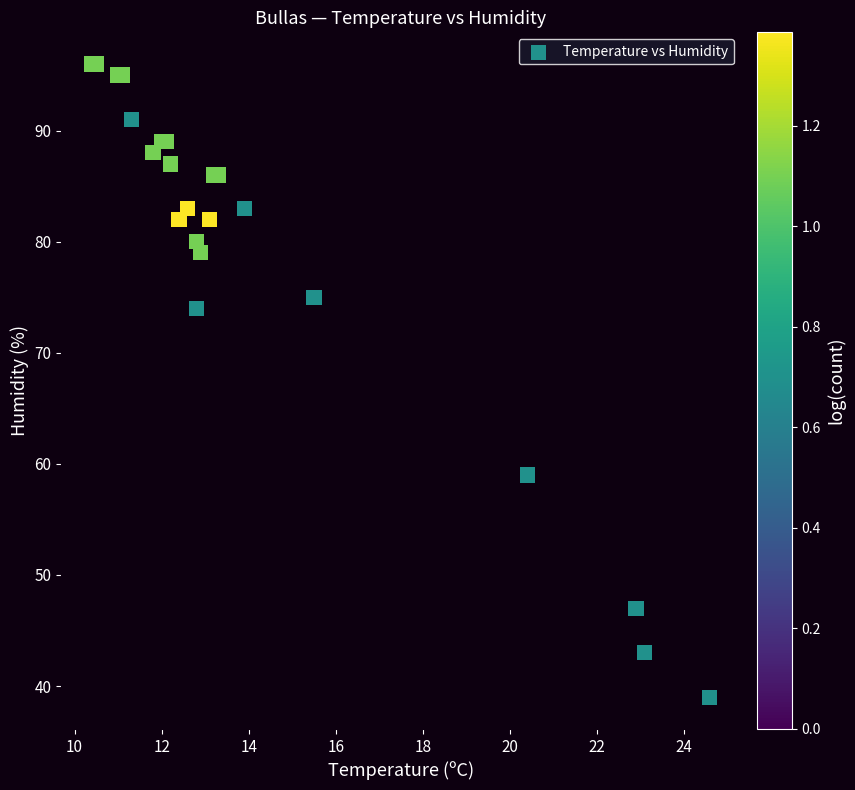

What Y value in the scatter plot is closest to 67?

74